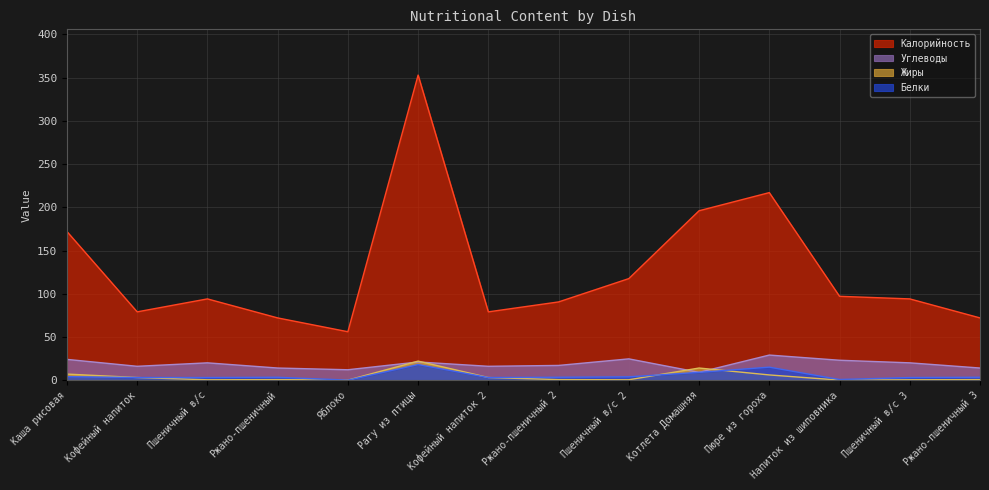

What is the maximum value shown in the chart?

353.0